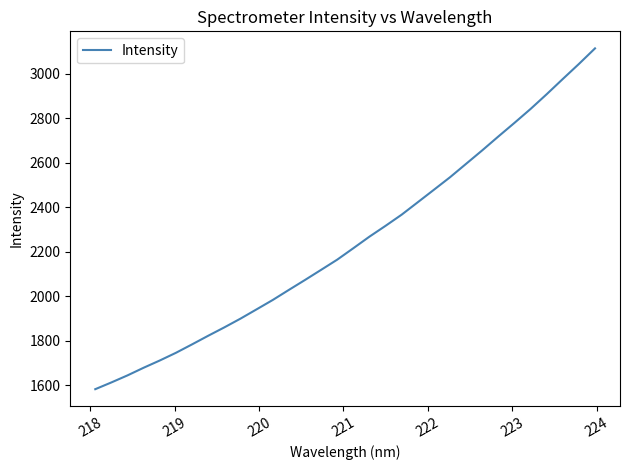

What is the maximum value shown in the chart?

3113.9